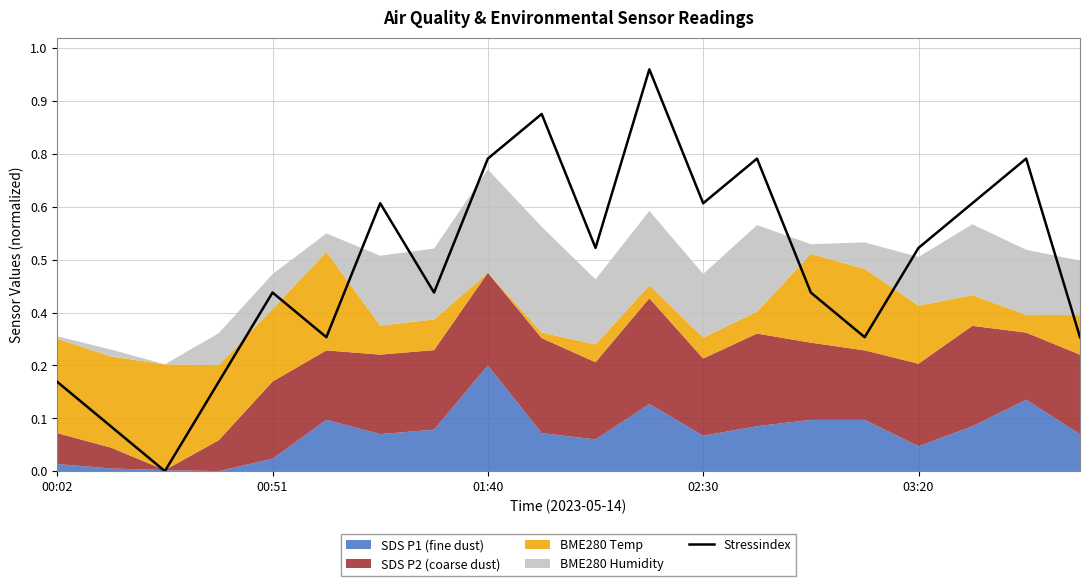

The chart shows a value of 2.1 at 19. True or false?

False